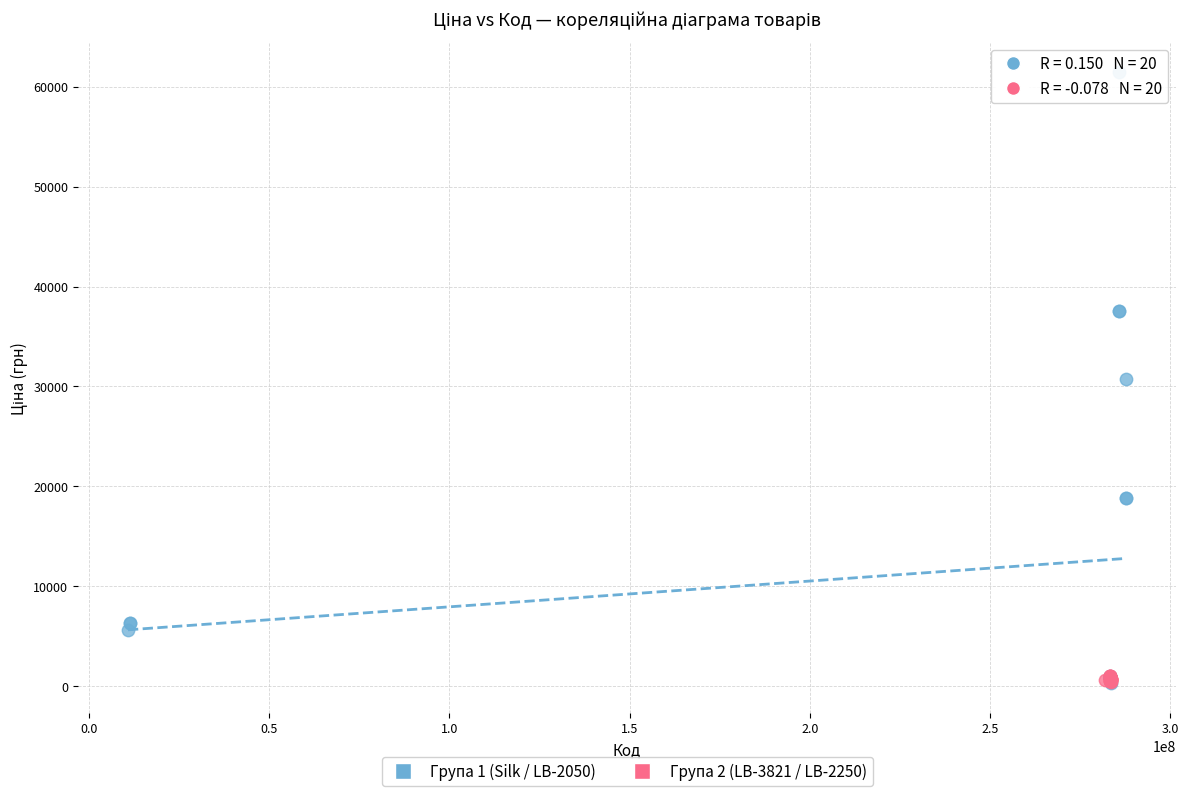

Which series has the largest Y range (max minus min)?

Група 1 (Silk / LB-2050)